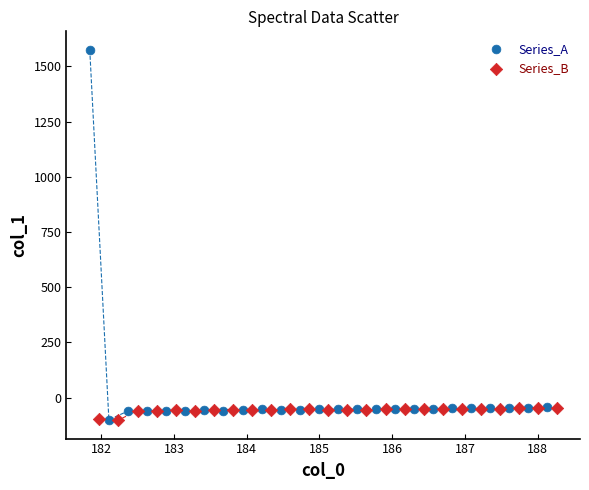

Which series contains the highest Y value?

Series_A